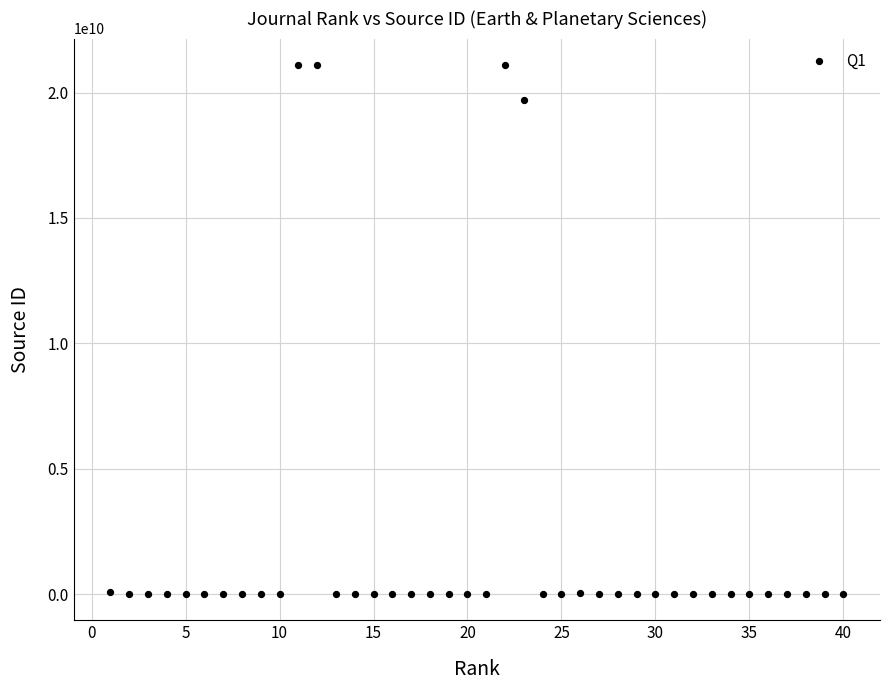

What Y value in the scatter plot is closest to 10550431746?

19700182408